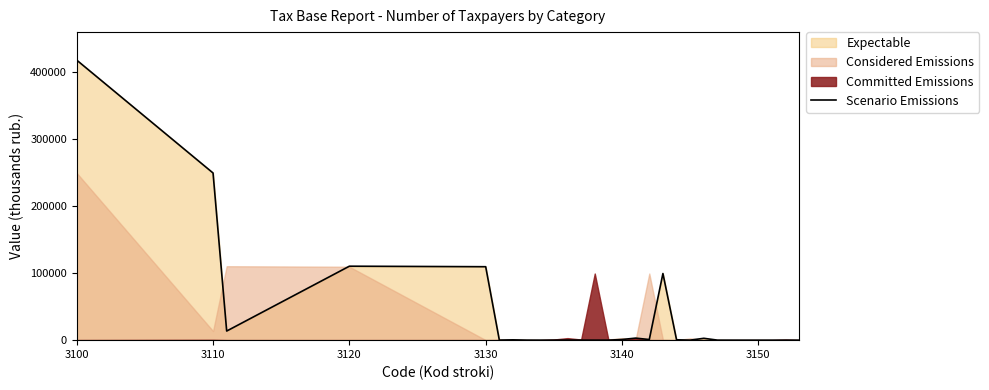

How many positive values are there?

26